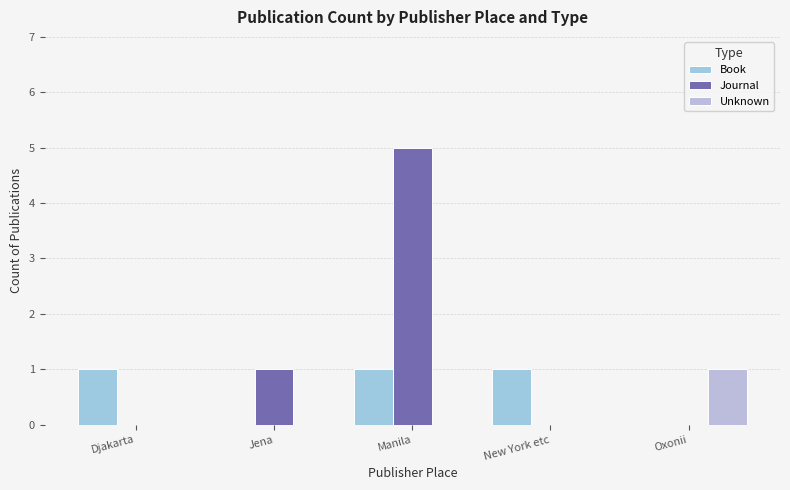

What is the difference between the maximum and minimum values in the Book series?

1